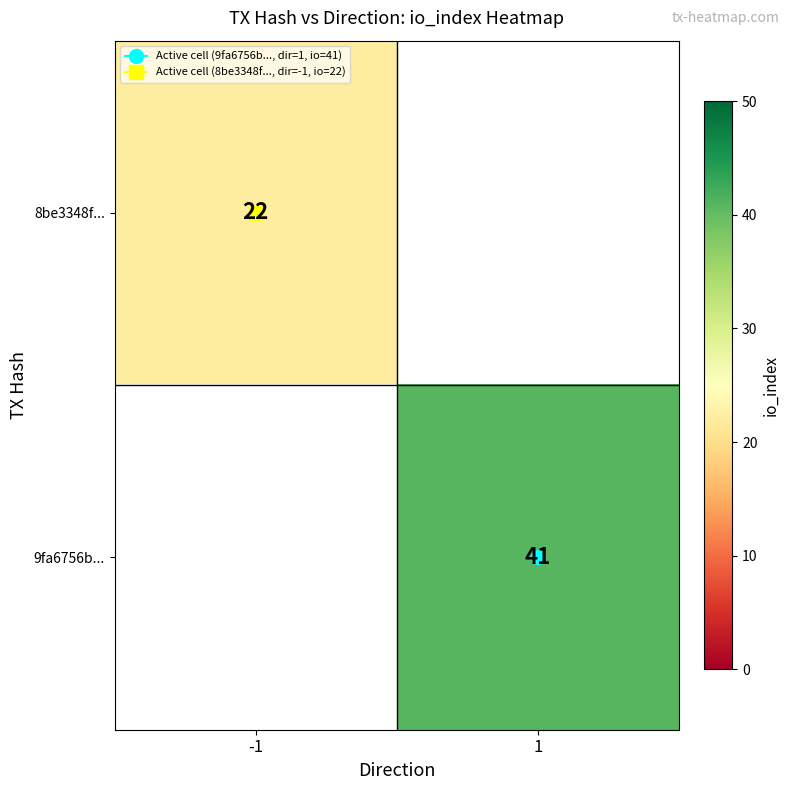

At which label does 9fa6756b... reach its peak?

-1